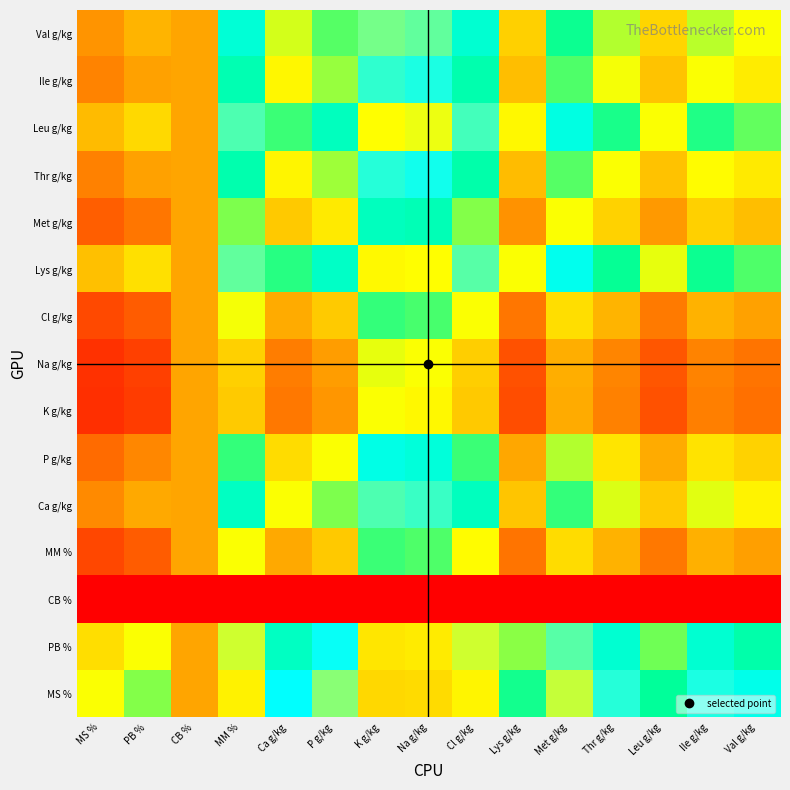

What is the total value across all series at Leu g/kg?

512.2